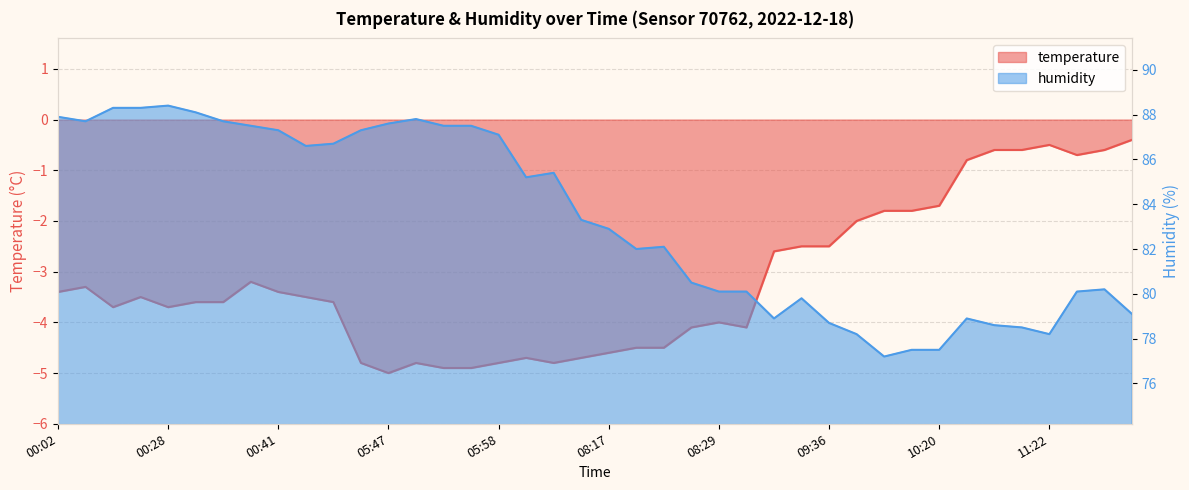

At which label does temperature reach its minimum?

05:47